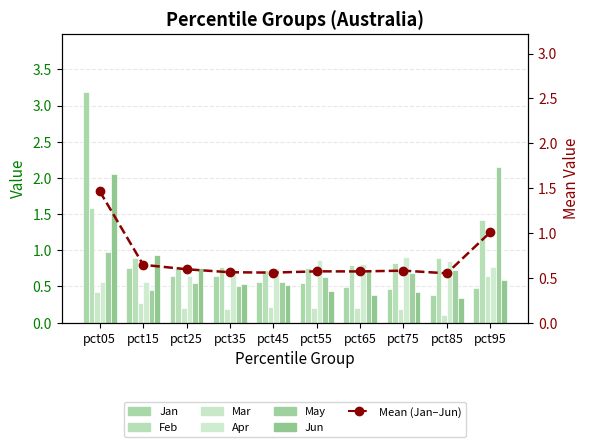

Reading left to right, what are all the values shown in this chart?

Jan: pct05=3.2	pct15=0.8	pct25=0.6	pct35=0.6	pct45=0.6	pct55=0.5	pct65=0.5	pct75=0.5	pct85=0.4	pct95=0.5
Feb: pct05=1.6	pct15=0.9	pct25=0.8	pct35=0.8	pct45=0.7	pct55=0.8	pct65=0.8	pct75=0.8	pct85=0.9	pct95=1.4
Mar: pct05=0.4	pct15=0.3	pct25=0.2	pct35=0.2	pct45=0.2	pct55=0.2	pct65=0.2	pct75=0.2	pct85=0.1	pct95=0.6
Apr: pct05=0.6	pct15=0.6	pct25=0.6	pct35=0.7	pct45=0.8	pct55=0.9	pct65=0.8	pct75=0.9	pct85=0.9	pct95=0.8
May: pct05=1.0	pct15=0.5	pct25=0.5	pct35=0.5	pct45=0.6	pct55=0.6	pct65=0.7	pct75=0.7	pct85=0.7	pct95=2.1
Jun: pct05=2.1	pct15=0.9	pct25=0.8	pct35=0.5	pct45=0.5	pct55=0.4	pct65=0.4	pct75=0.4	pct85=0.3	pct95=0.6